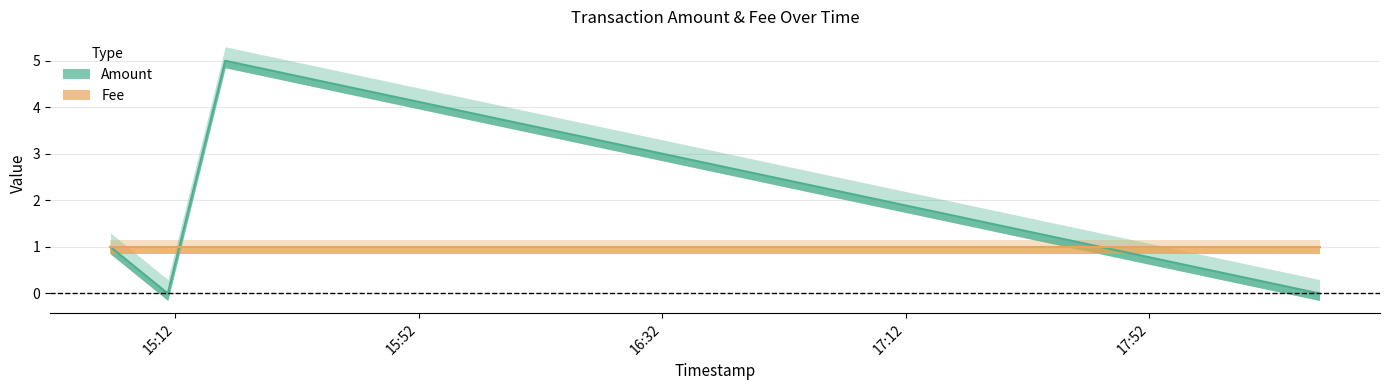

Rank the categories by value from highest to lowest.

2017-07-01 15:20:12, 2017-07-01 15:01:21, 2017-07-01 15:10:46, 2017-07-01 18:19:58